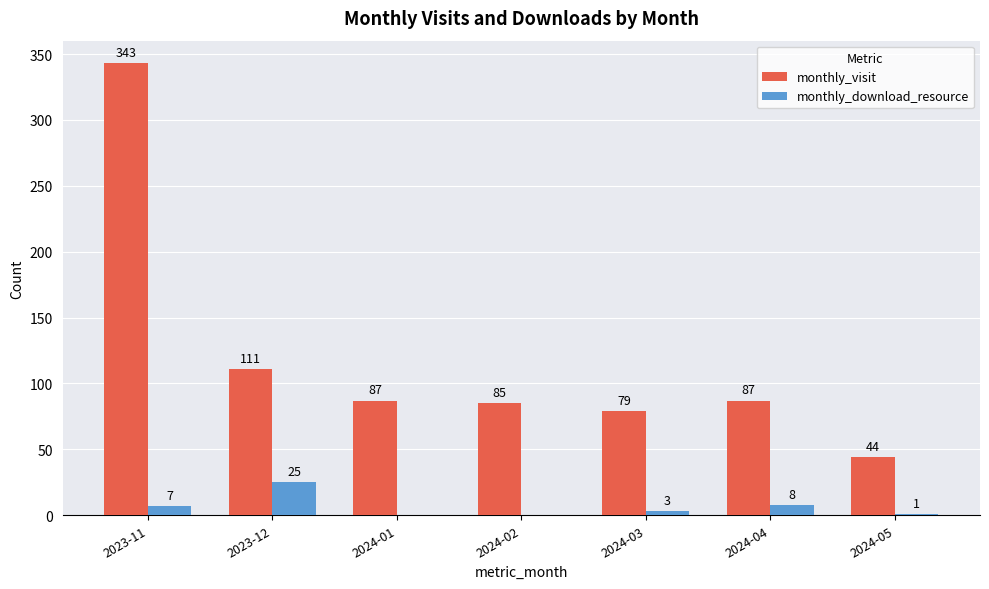

Reading left to right, transcribe all the data shown in this chart.

monthly_visit: 2023-11=343	2023-12=111	2024-01=87	2024-02=85	2024-03=79	2024-04=87	2024-05=44
monthly_download_resource: 2023-11=7	2023-12=25	2024-01=0	2024-02=0	2024-03=3	2024-04=8	2024-05=1